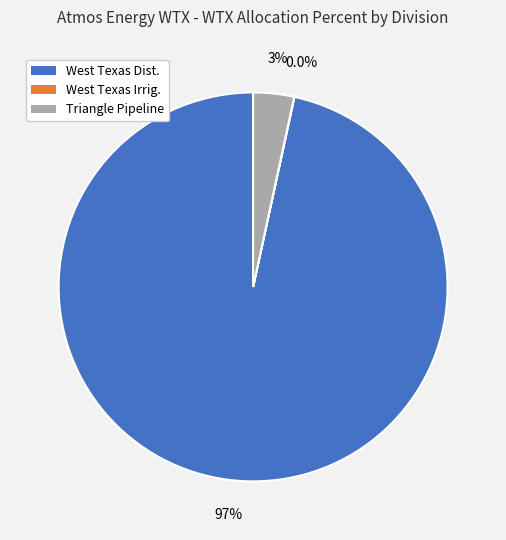

Which slice represents more than half of the pie?

West Texas Dist.